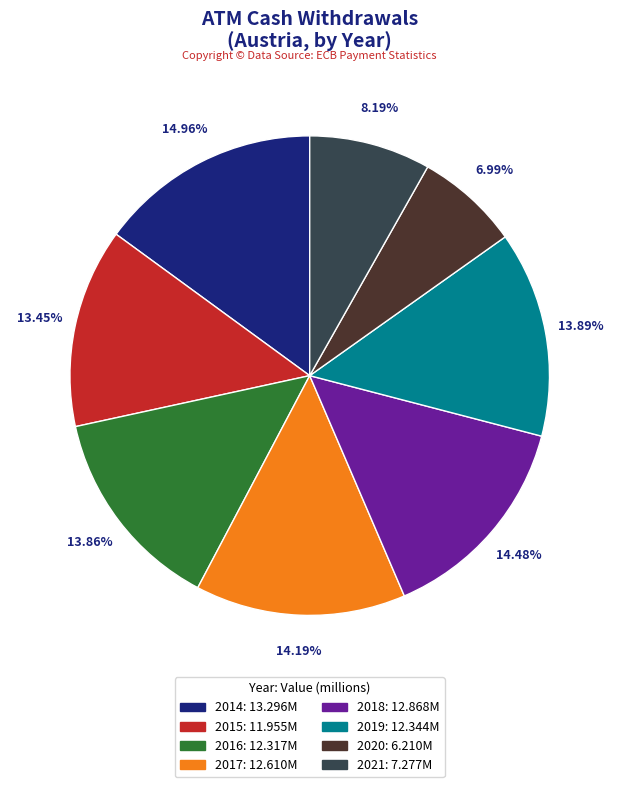

Combined, do 2014 and 2019 account for over 50%?

No